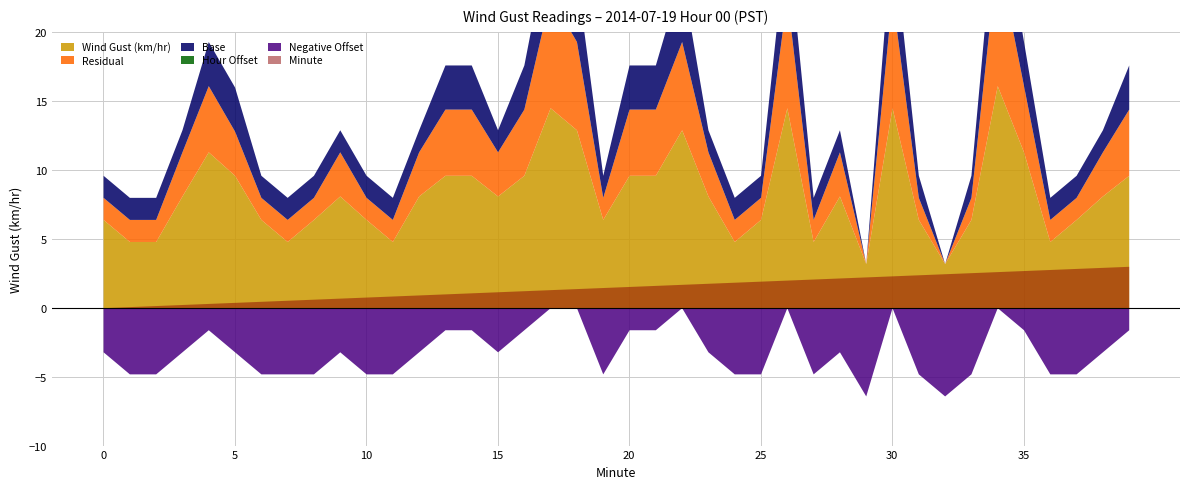

Which category has the highest value in the Negative Offset series?

17